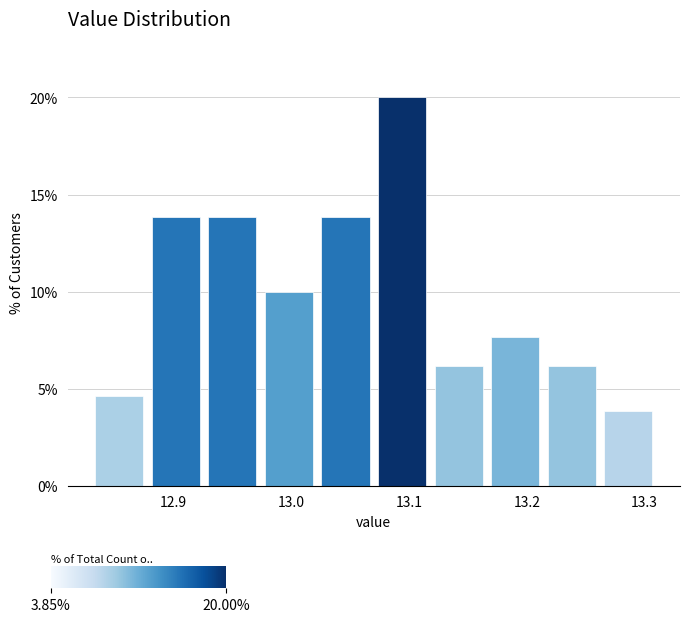

How tall is the bar that spans 12.830 to 12.878 on the x-axis? Neither the bar edges nor the heights are printed on the chart, so give them approximately, as read against the axes.

4.5